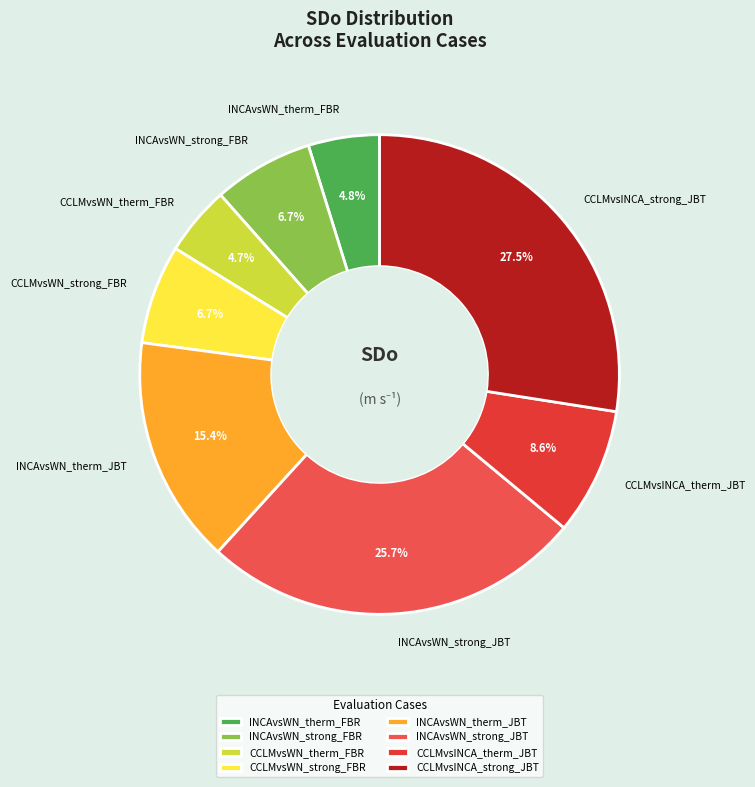

Count the number of slices in the pie.

8